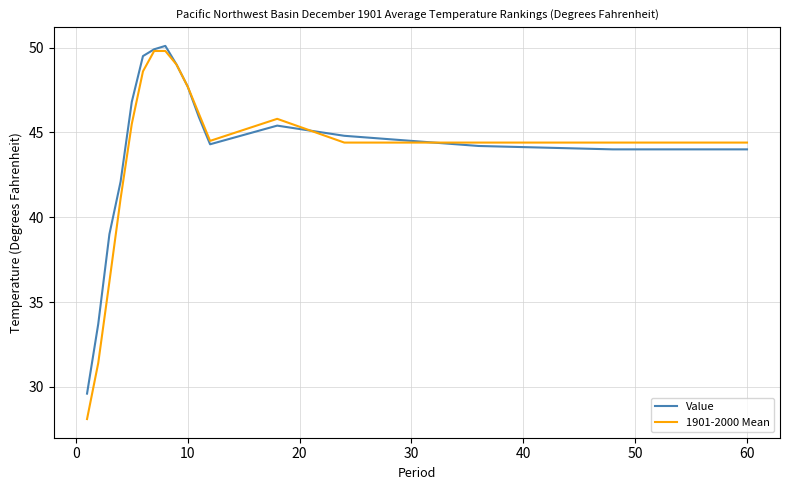

Which series has the largest range (max minus min)?

1901-2000 Mean